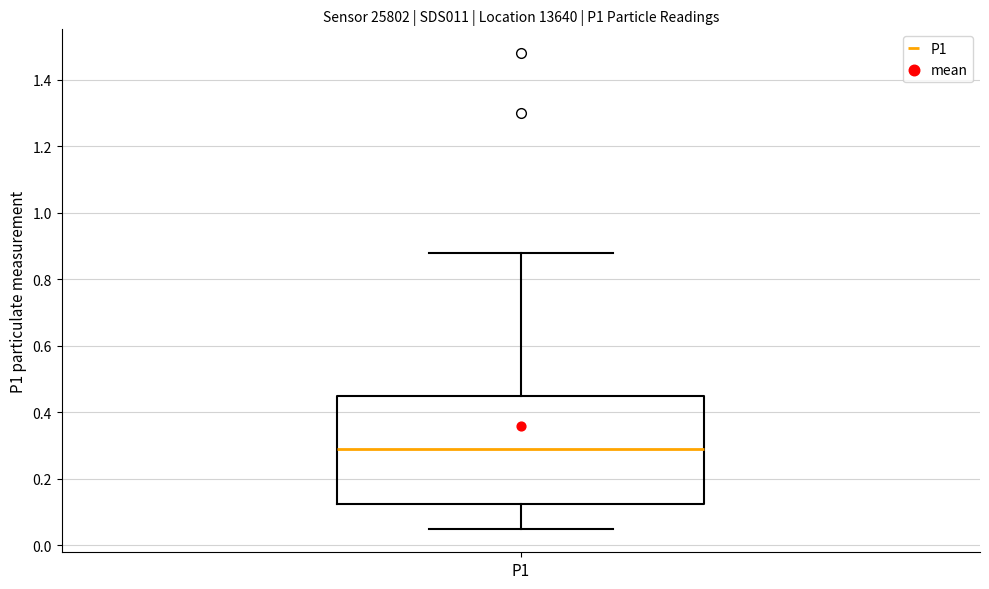

Read this box plot against the y-axis: the position of the median line, the range covered by the box, and the ends of both whiskers. The values are not printed on the chart, so give them approximately, as read against the axis.

median 0.30, box 0.12 to 0.44, whiskers 0.06 to 0.88